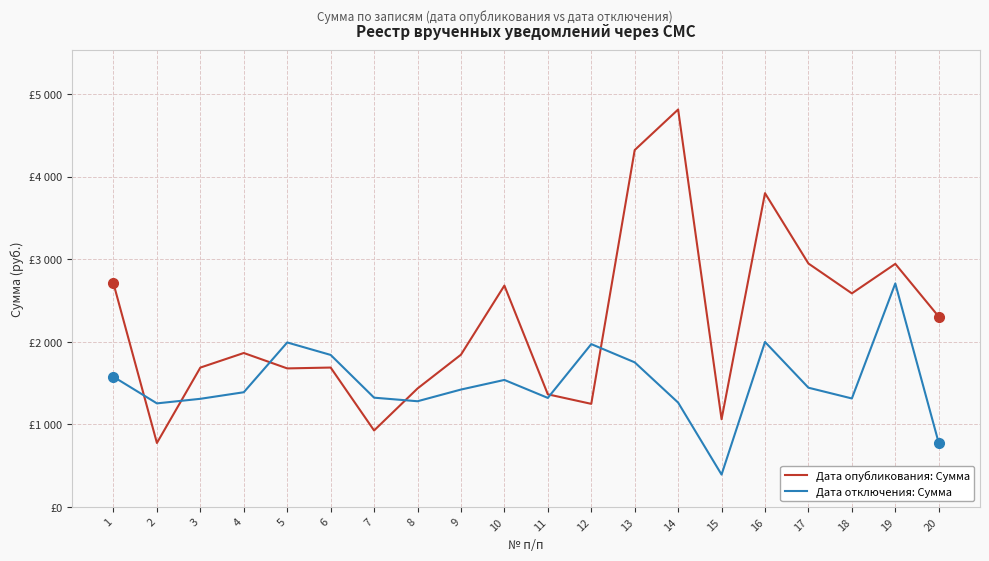

Reading left to right, list all the values displayed in this chart.

Дата опубликования: Сумма: 1=2707.6	2=774.7	3=1688.2	4=1865.0	5=1678.3	6=1688.6	7=926.0	8=1434.9	9=1844.5	10=2681.9	11=1364.2	12=1248.7	13=4324.1	14=4815.6	15=1062.2	16=3801.8	17=2949.3	18=2587.5	19=2945.1	20=2305.9
Дата отключения: Сумма: 1=1576.6	2=1254.5	3=1309.8	4=1389.4	5=1992.6	6=1841.7	7=1323.6	8=1280.3	9=1422.0	10=1538.6	11=1320.7	12=1972.8	13=1751.9	14=1264.0	15=391.6	16=1998.9	17=1444.4	18=1314.1	19=2707.6	20=774.7